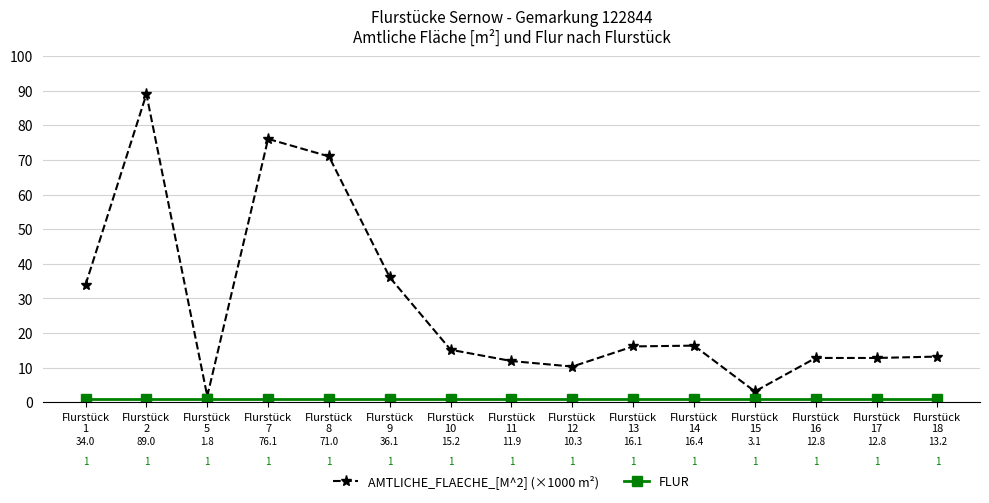

What are all the series names shown in the legend?

AMTLICHE_FLAECHE_[M^2] (×1000 m²), FLUR